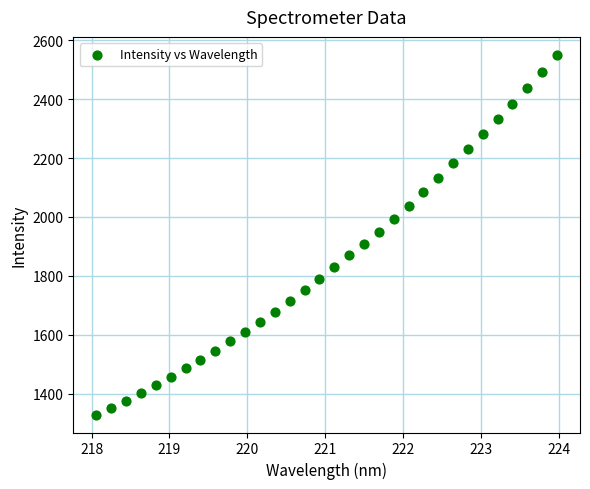

What is the range of Y values (max minus min)?

1221.0